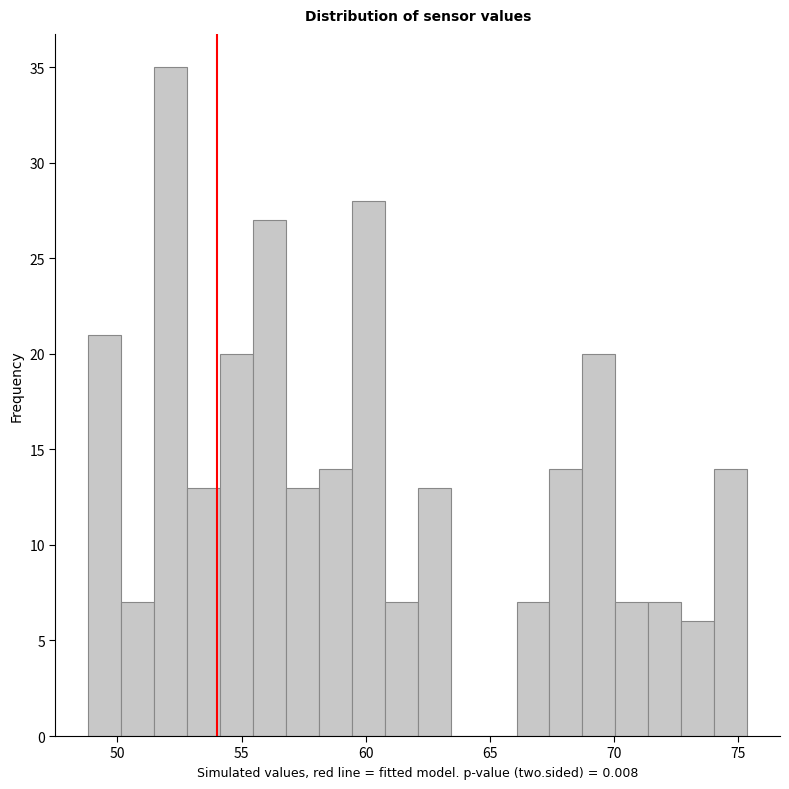

Read against the x-axis, roughly where is the centre of the tallest bar?

52.0